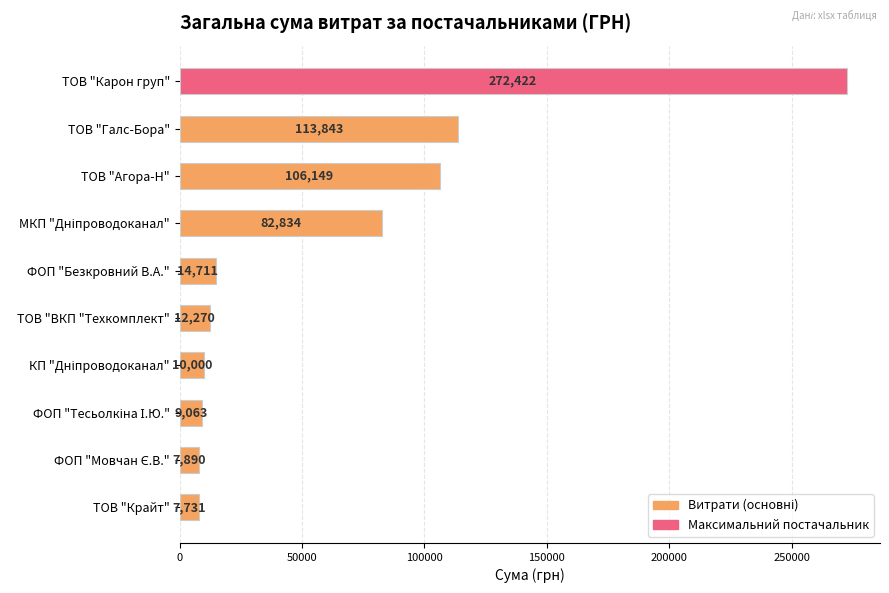

Between ТОВ "ВКП "Техкомплект" and ТОВ "Галс-Бора", which is larger?

ТОВ "Галс-Бора"